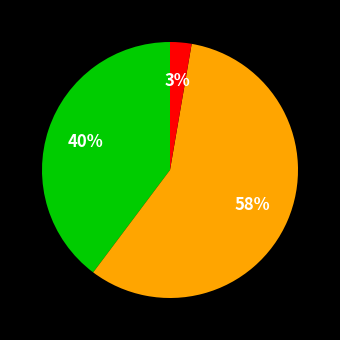

To the nearest percent, what is the average slice percentage?

33%